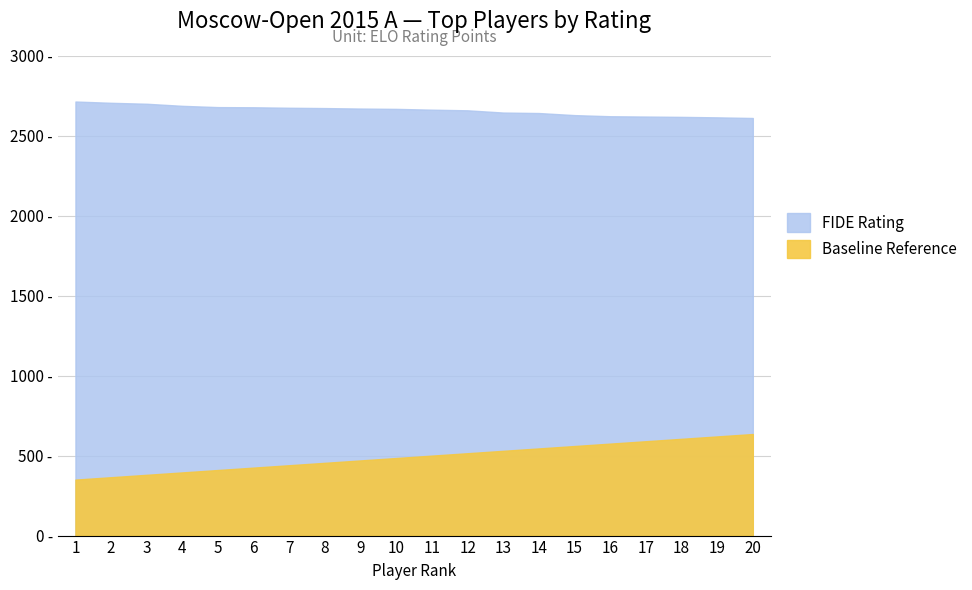

At how many categories does at least one series exceed 1346?

20